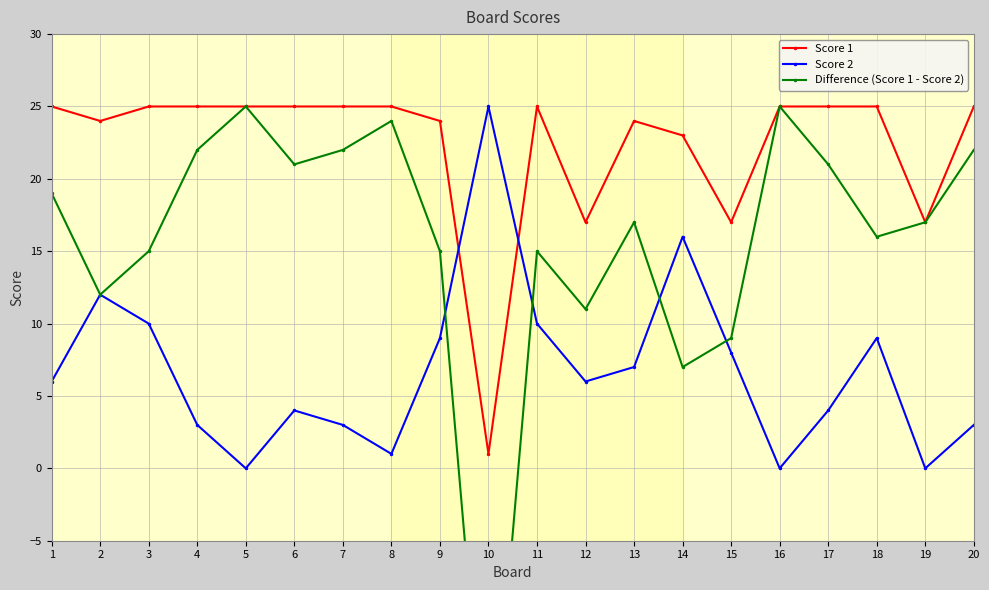

What is the spread (max minus min) of values at 4?

22